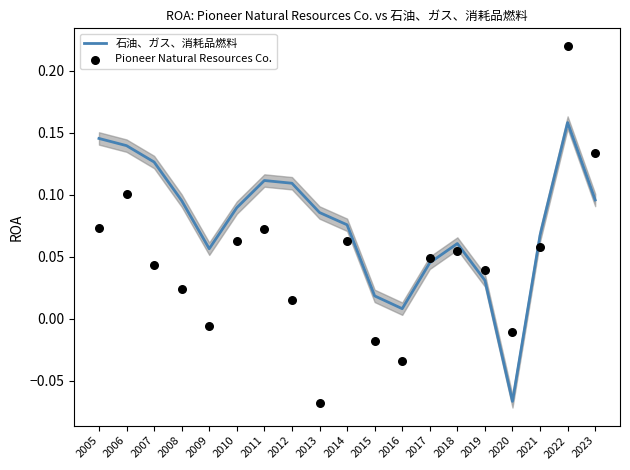

What are all the series names shown in the legend?

石油、ガス、消耗品燃料, Pioneer Natural Resources Co.